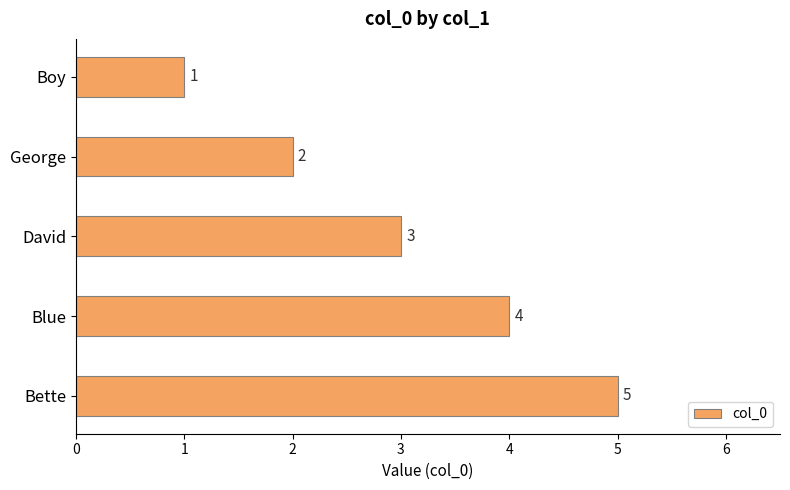

Between David and Blue, which is larger?

Blue